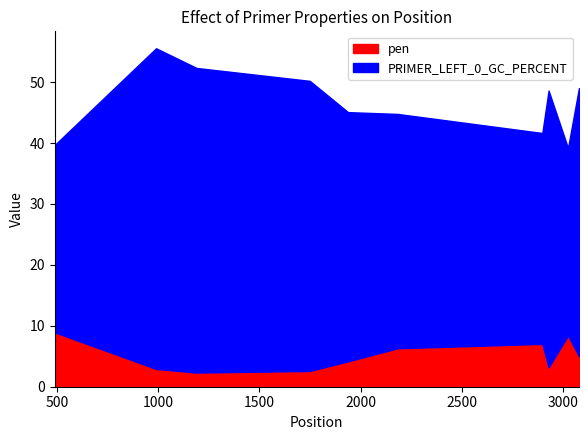

Is the value of pen at 3026 greater than the value of PRIMER_LEFT_0_GC_PERCENT at 2899?

No